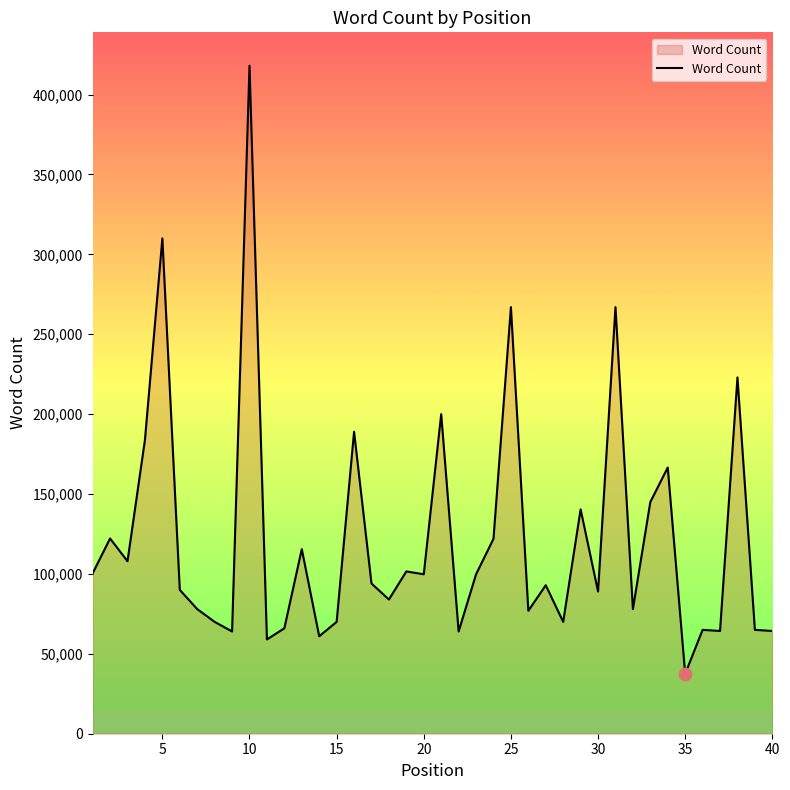

What is the difference between the maximum and minimum values?

380553